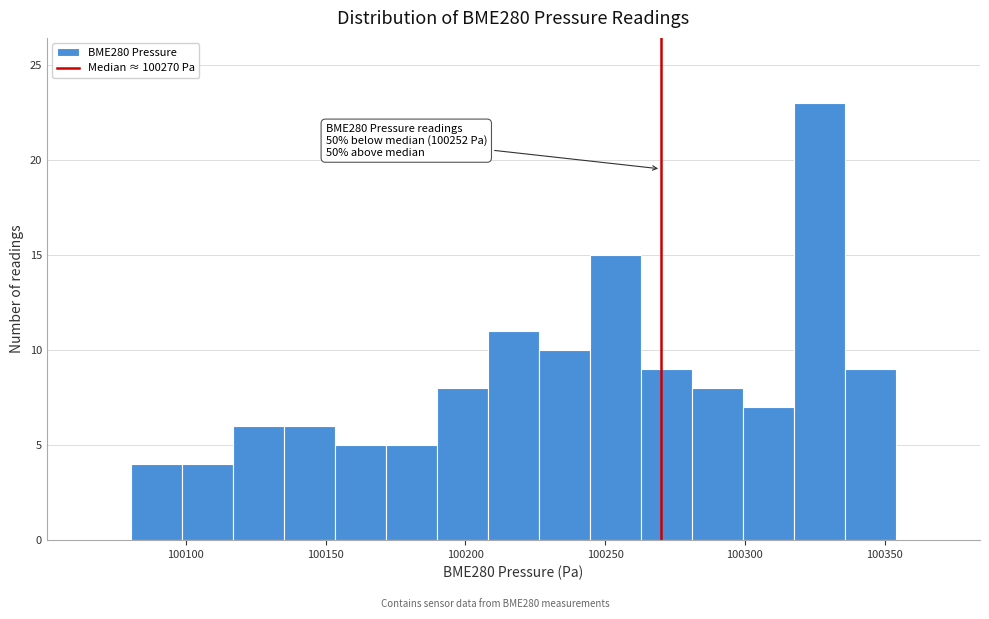

Around what value on the x-axis is the tallest bar? Give the approximate position of its centre, as read against the axis.

100325